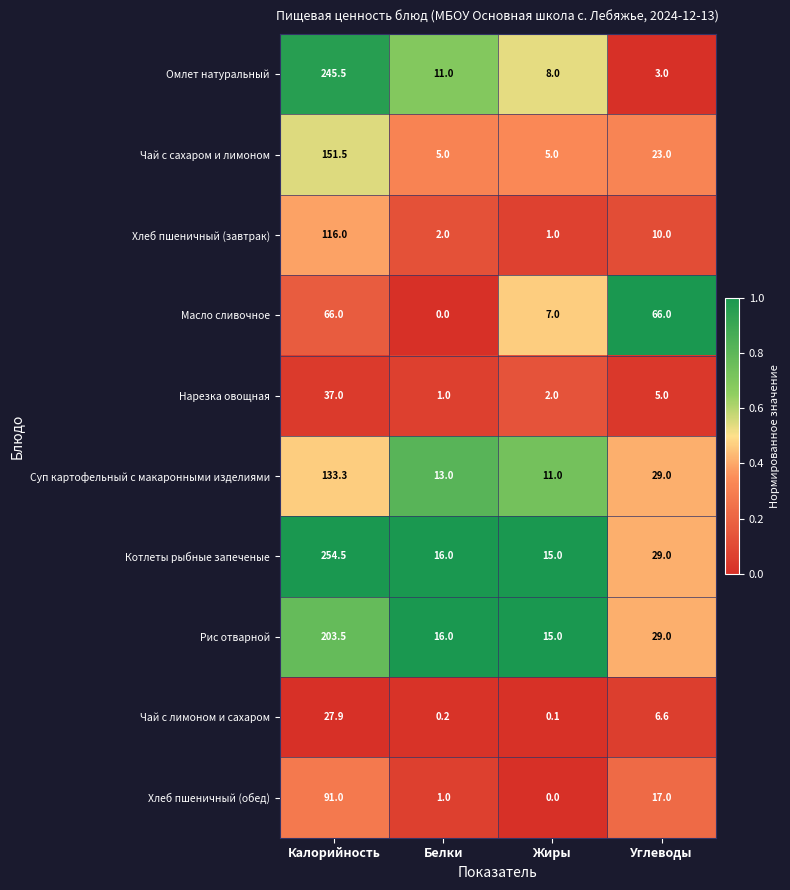

Which series has the largest total across all categories?

Котлеты рыбные запеченые